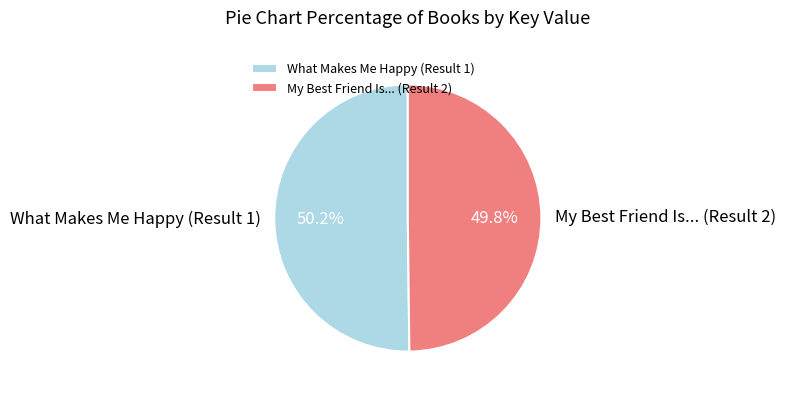

To the nearest percent, what is the combined percentage of My Best Friend Is... (Result 2) and What Makes Me Happy (Result 1)?

100%